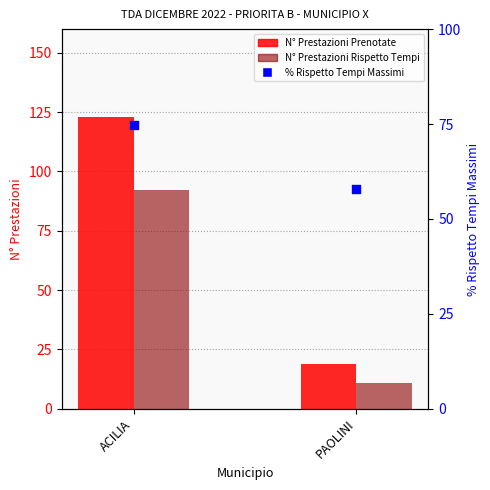

Which series has the largest Y range (max minus min)?

N° Prestazioni Prenotate